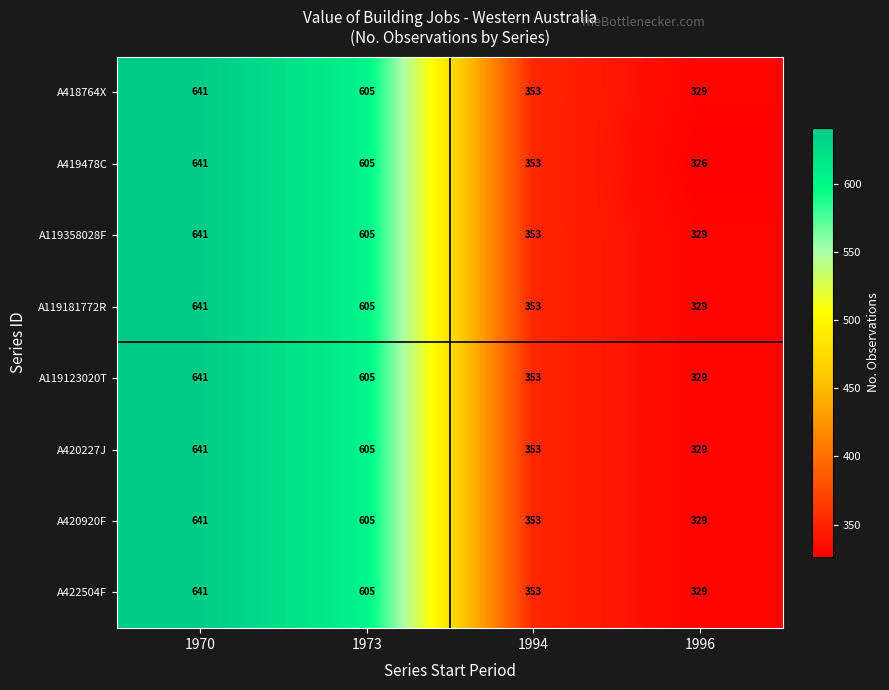

Is it true that A422504F equals 353 at 1994?

True